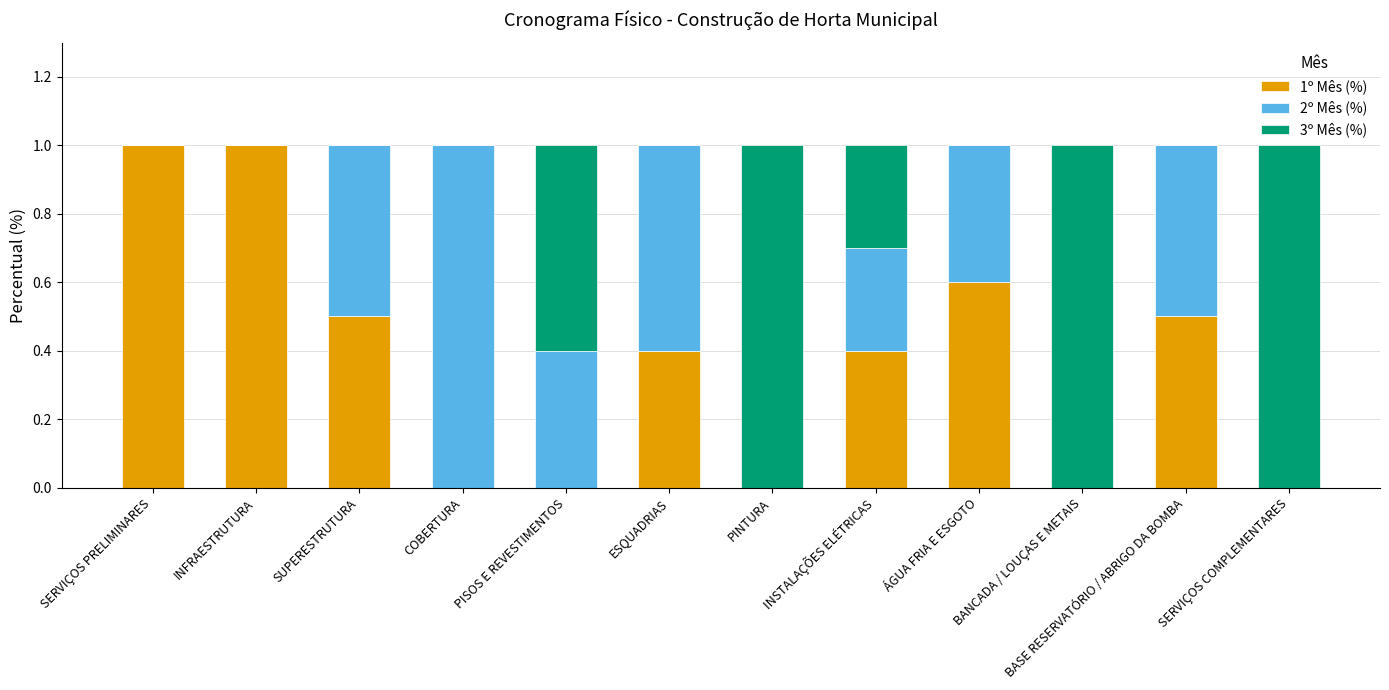

What is the average value of the 1º Mês (%) series?

0.4